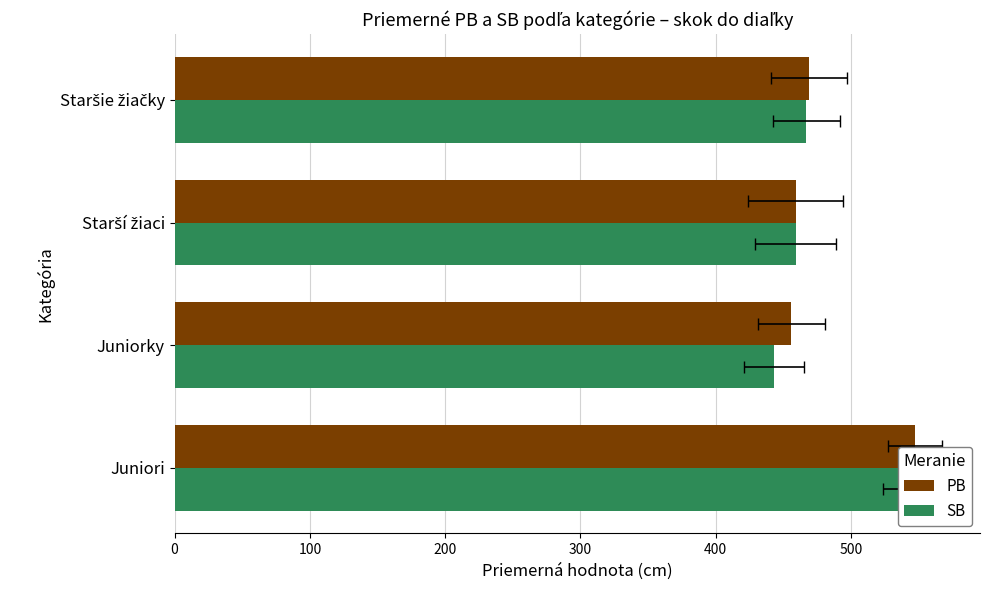

What is the sum of all PB values?

1931